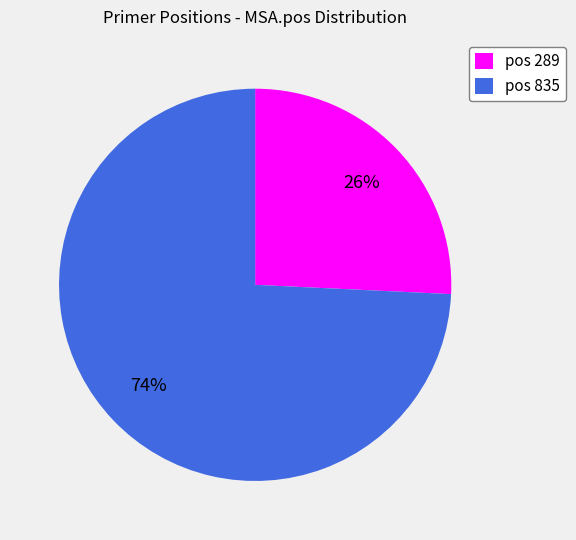

To the nearest percent, what percentage of the pie is pos 835?

74%